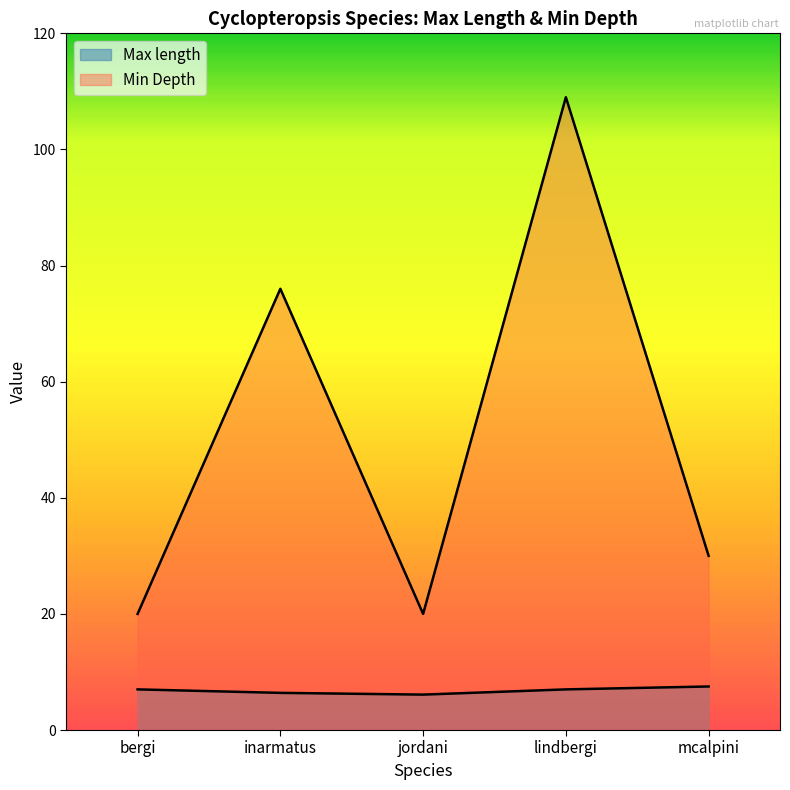

What is the sum of all Max length values?

34.0